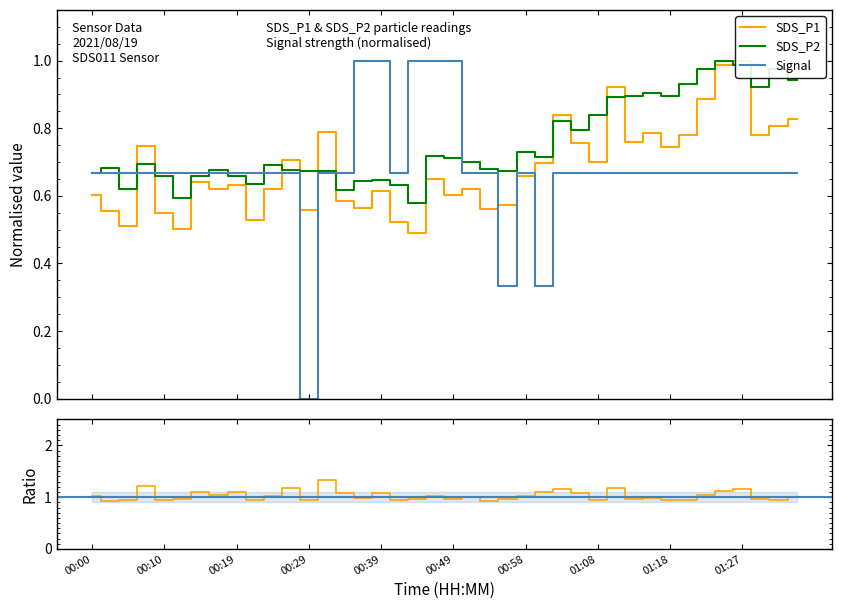

At how many categories does at least one series exceed 0?

40